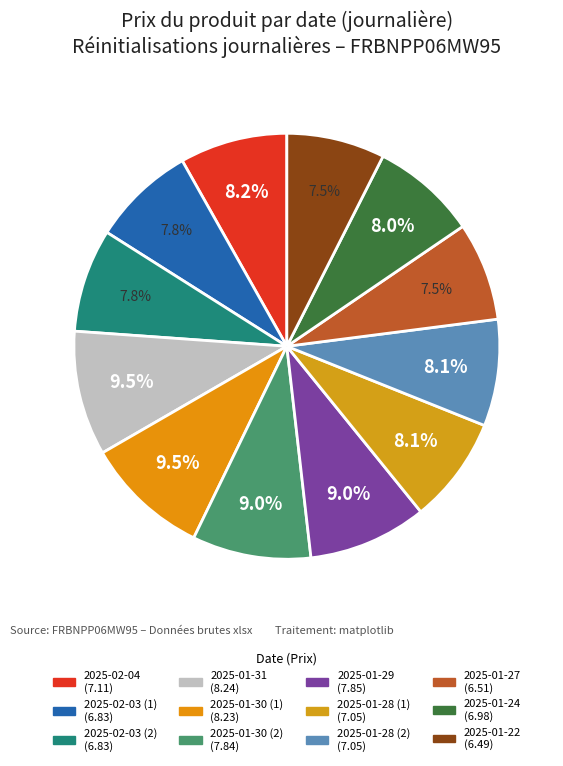

Rank the categories by value from highest to lowest.

2025-01-31, 2025-01-30 (1), 2025-01-29, 2025-01-30 (2), 2025-02-04, 2025-01-28 (1), 2025-01-28 (2), 2025-01-24, 2025-02-03 (1), 2025-02-03 (2), 2025-01-27, 2025-01-22